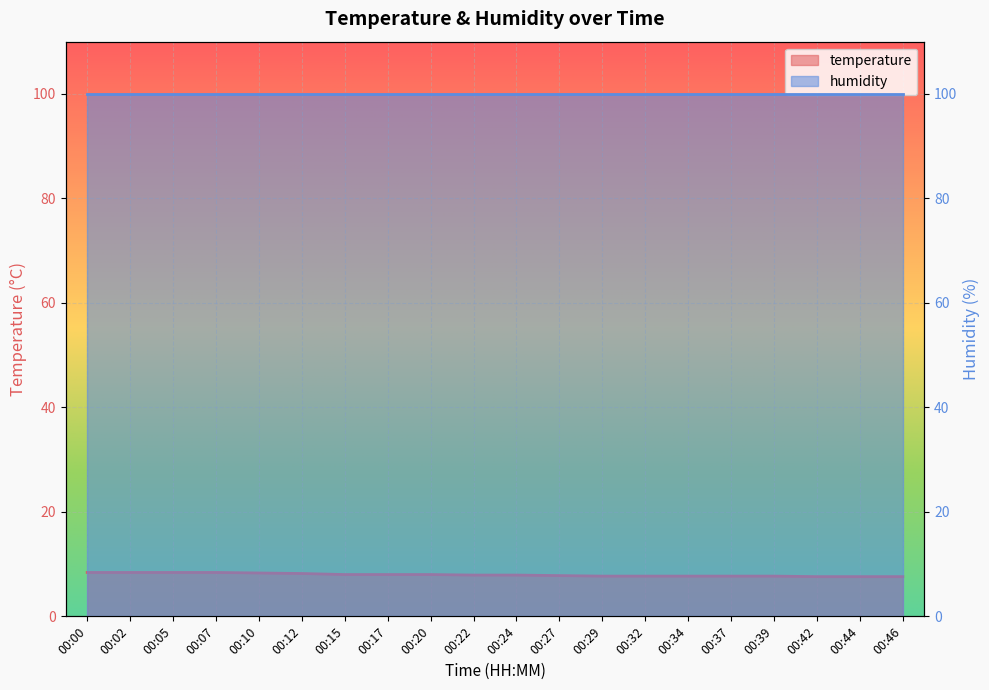

Is it true that the value at 00:00 is 8.4?

True